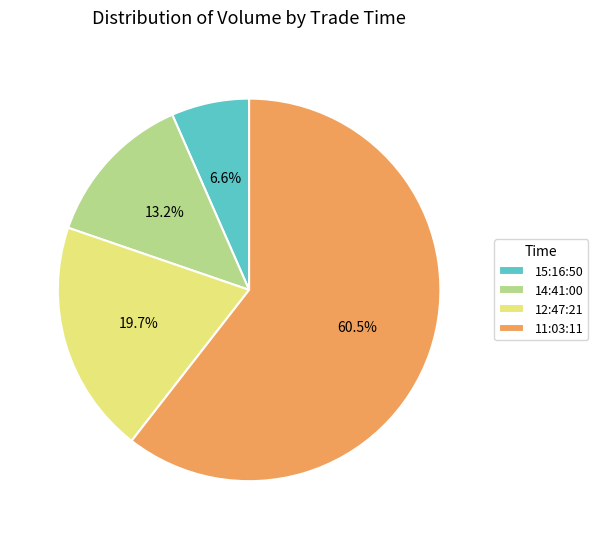

Which slice represents more than half of the pie?

11:03:11